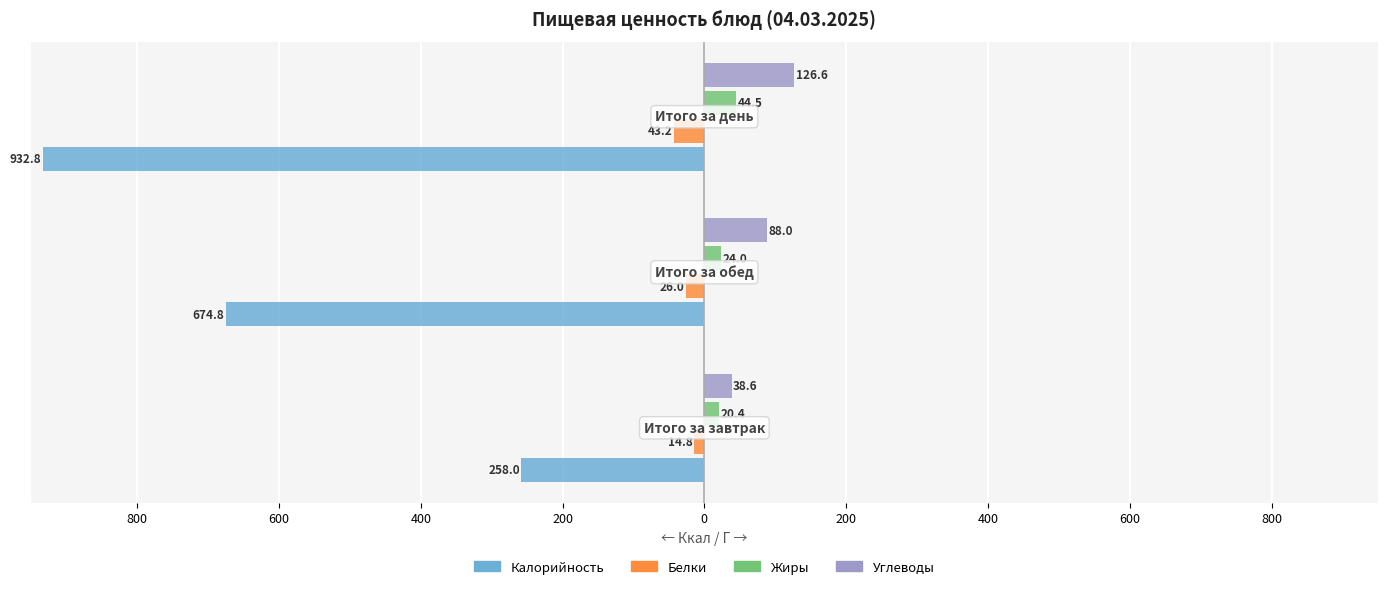

Reading left to right, list all the values displayed in this chart.

Калорийность: 800=-258.0	600=-674.8	400=-932.8
Белки: 800=-14.8	600=-26.0	400=-43.2
Жиры: 800=20.4	600=24.0	400=44.5
Углеводы: 800=38.6	600=88.0	400=126.6